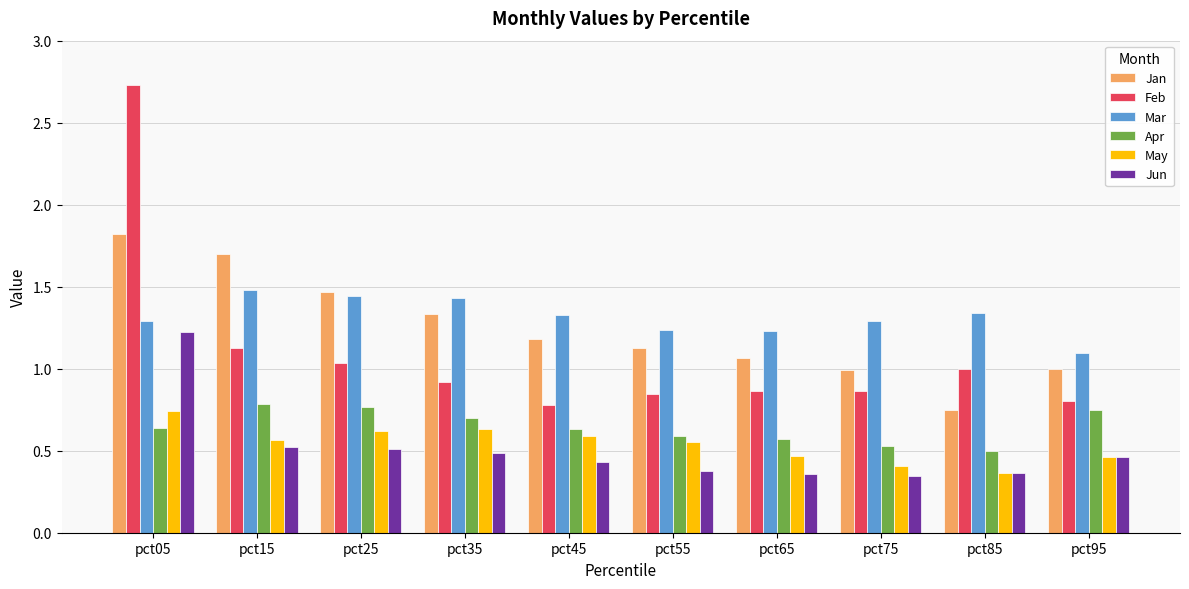

Which series has the largest total across all categories?

Mar